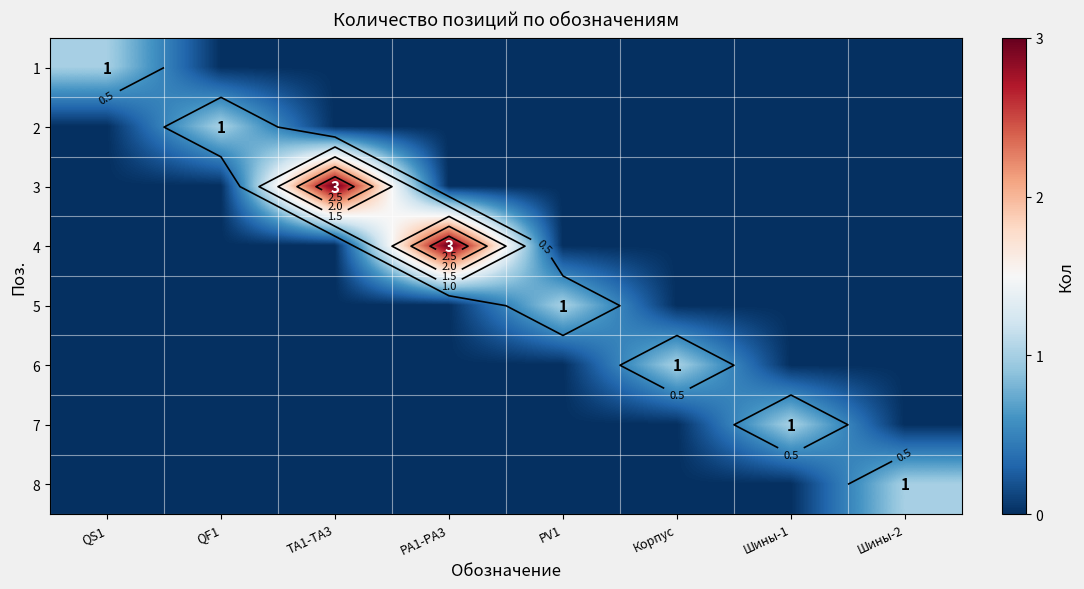

Count the 5 values in the range 0 to 1.

8